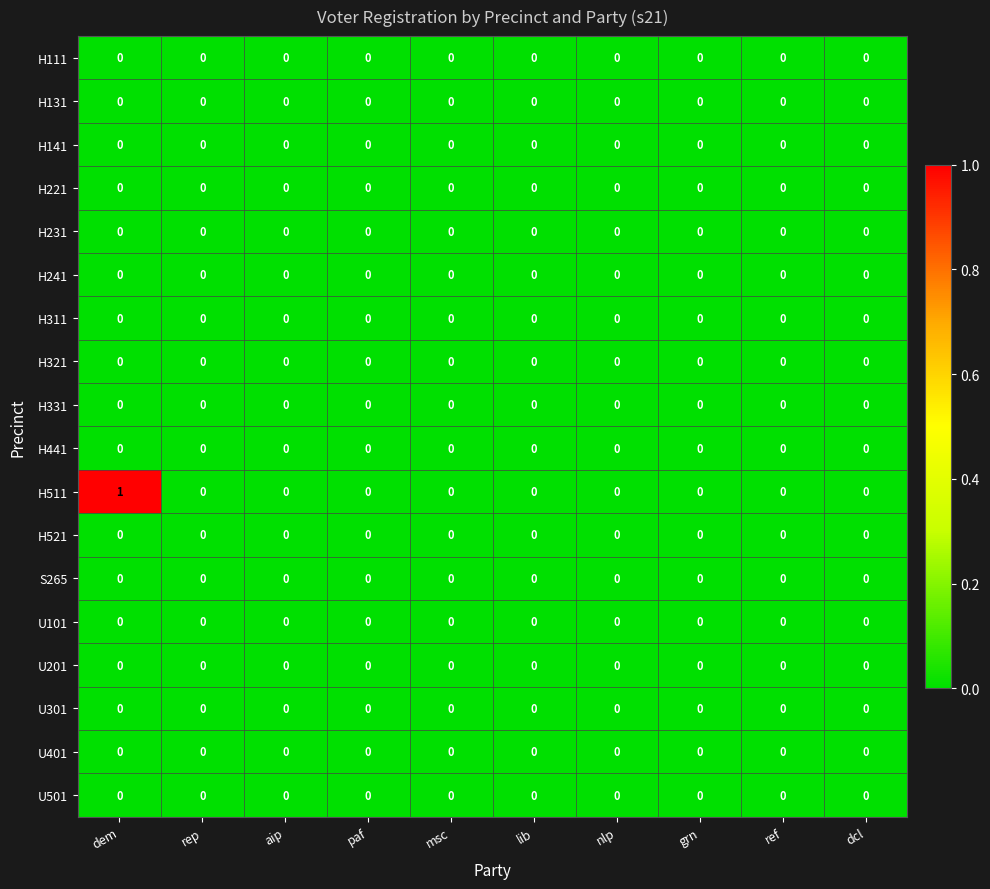

Which series has the largest total across all categories?

H511